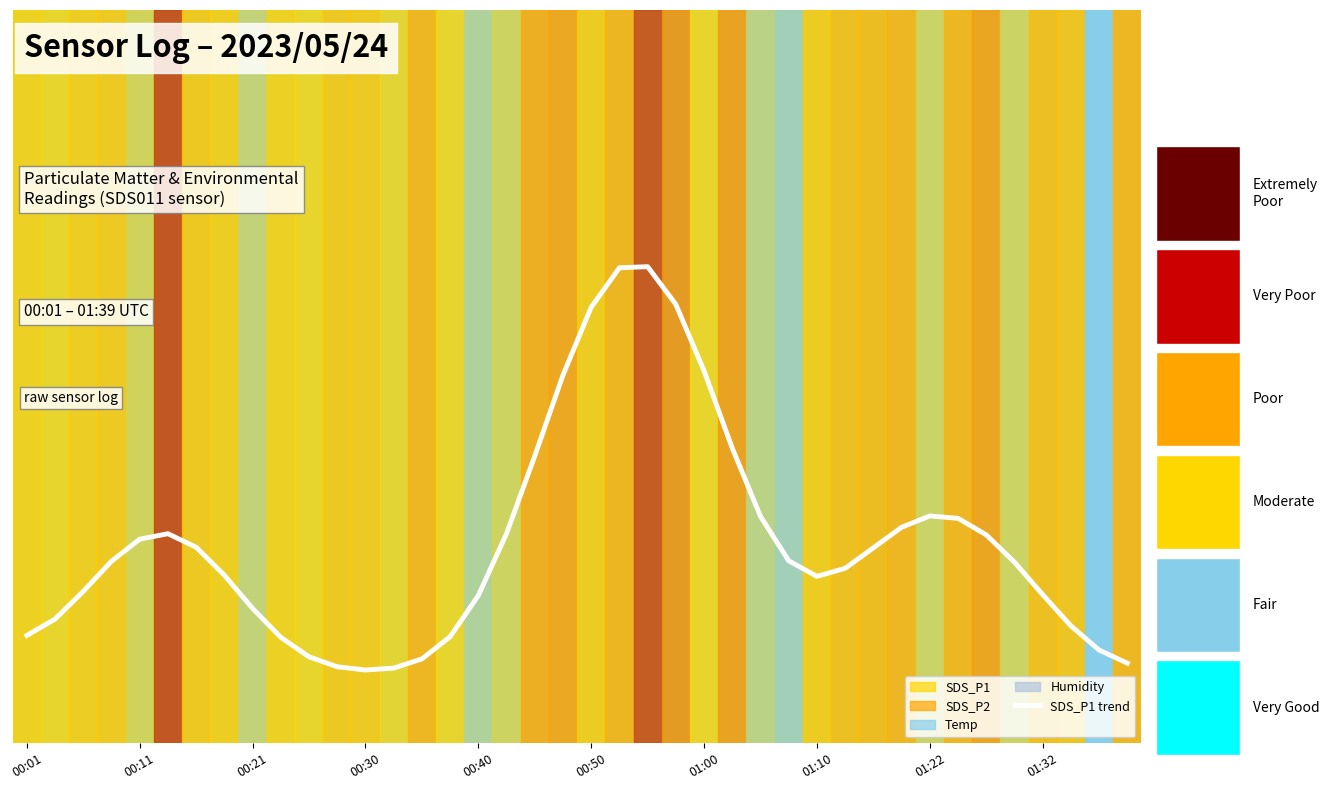

How many points are higher than both their immediate neighbors (excluding endpoints)?

3